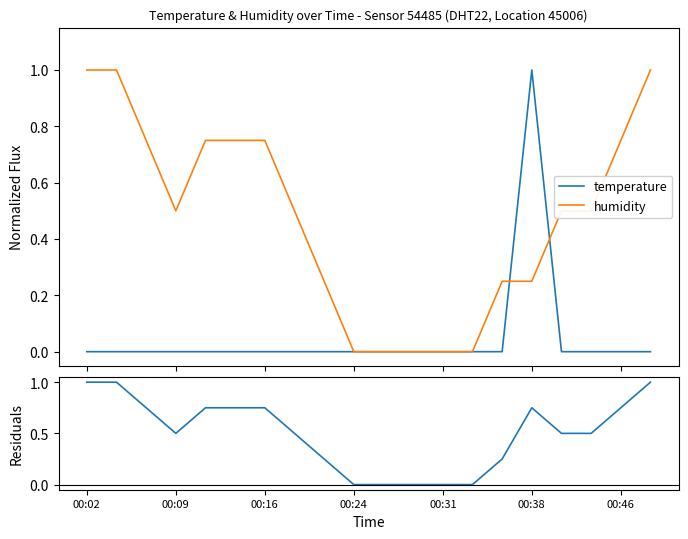

What is the maximum value for temperature?

1.0